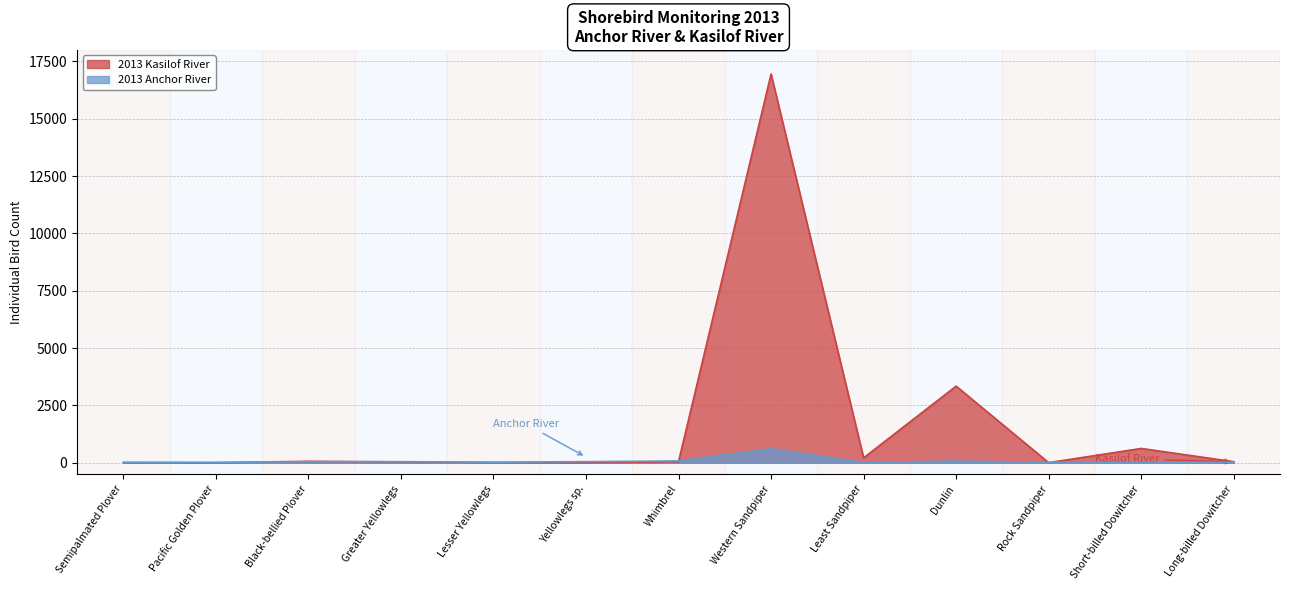

List the series in order of their overall mean, highest first.

2013 Kasilof River, 2013 Anchor River